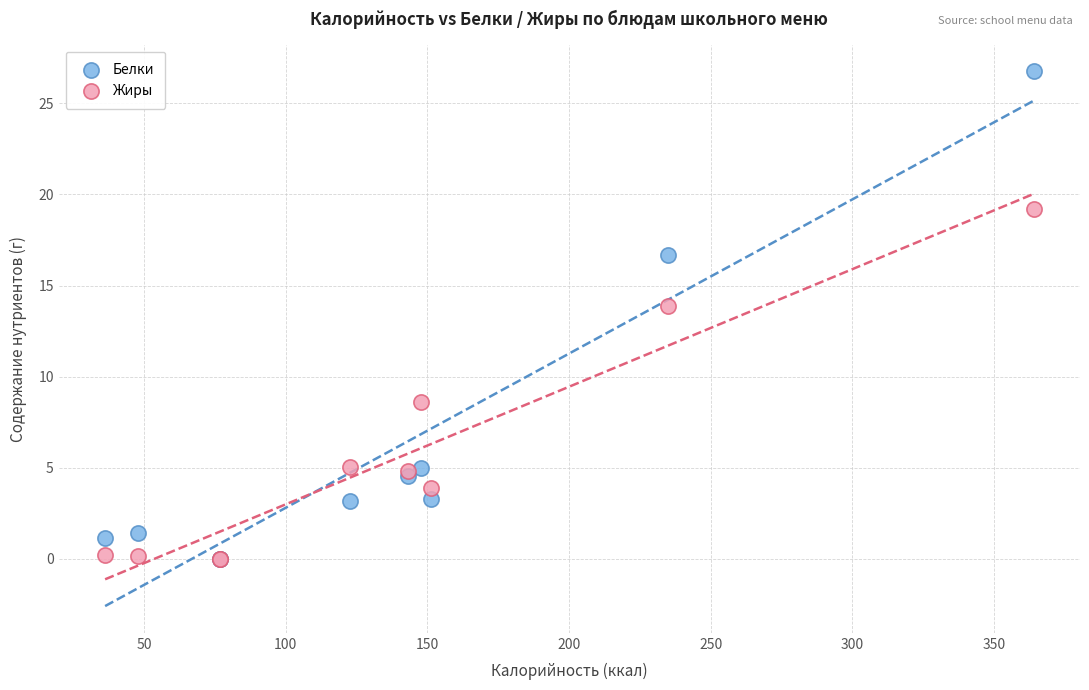

What are all the series names shown in the legend?

Белки, Жиры